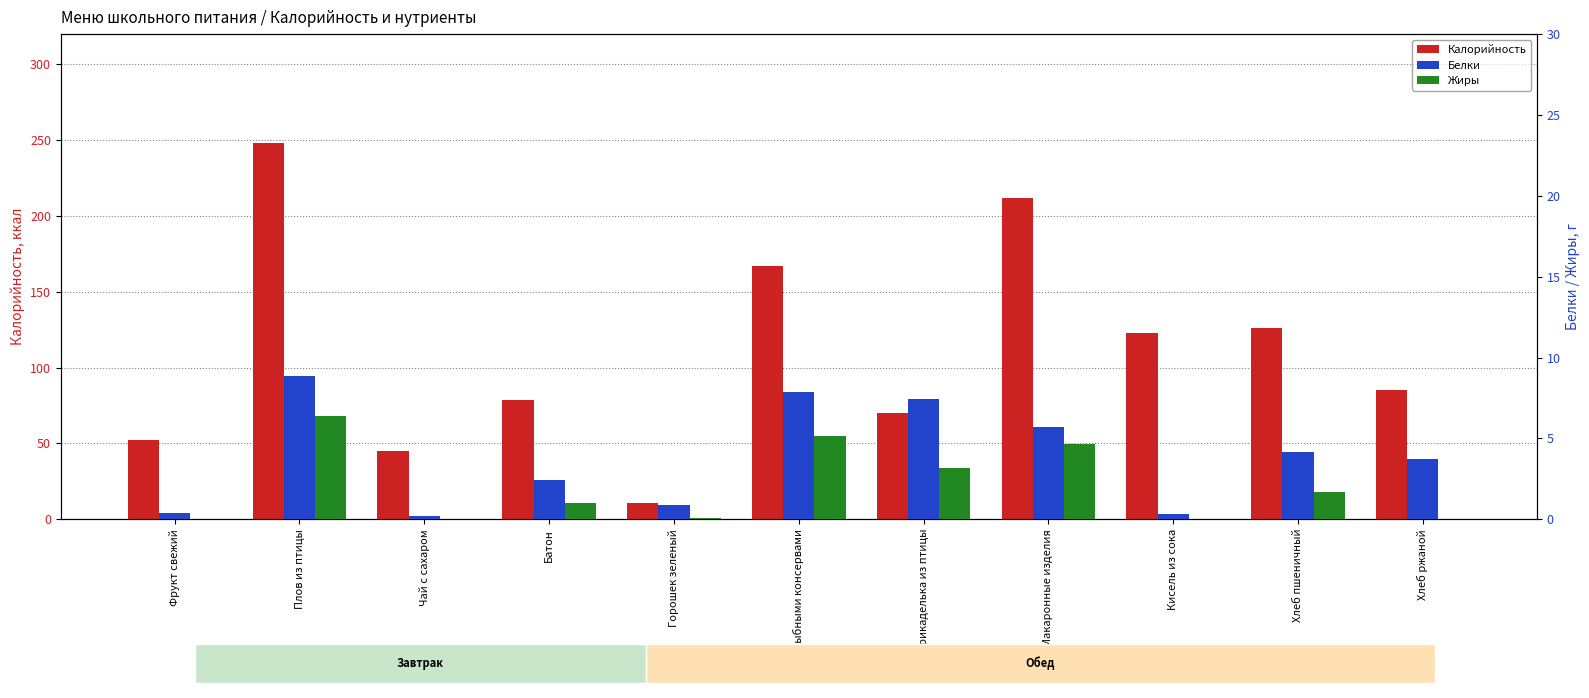

How many bars are there in total?

33